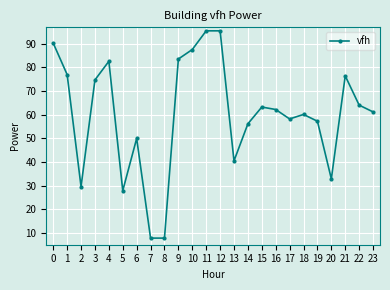

Read the value at 4.

82.6